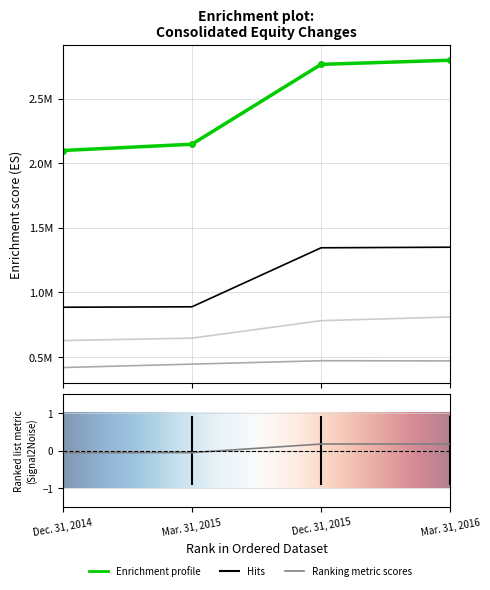

Is the value of Total Equity (Permanent) [Member] at Mar. 31, 2015 greater than the value of Retained Earnings [Member] at Mar. 31, 2015?

Yes